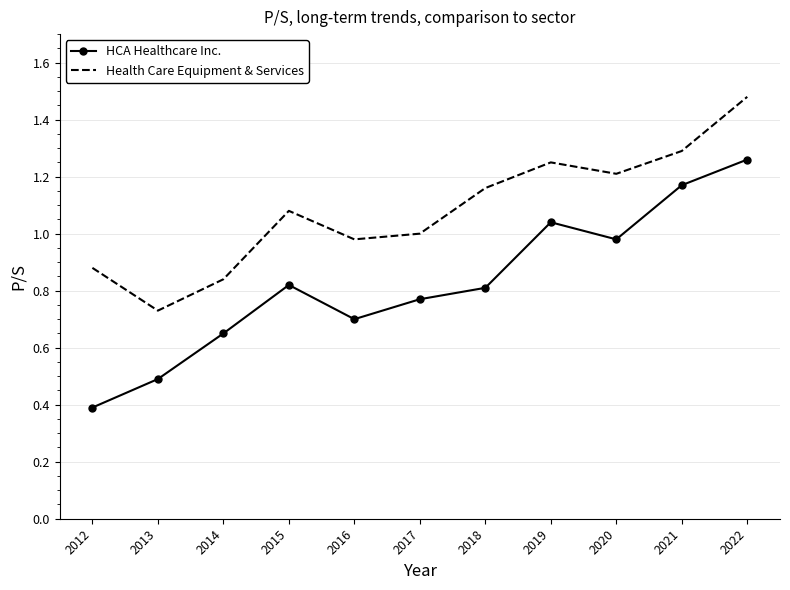

Rank the series by their maximum value, from highest to lowest.

Health Care Equipment & Services, HCA Healthcare Inc.